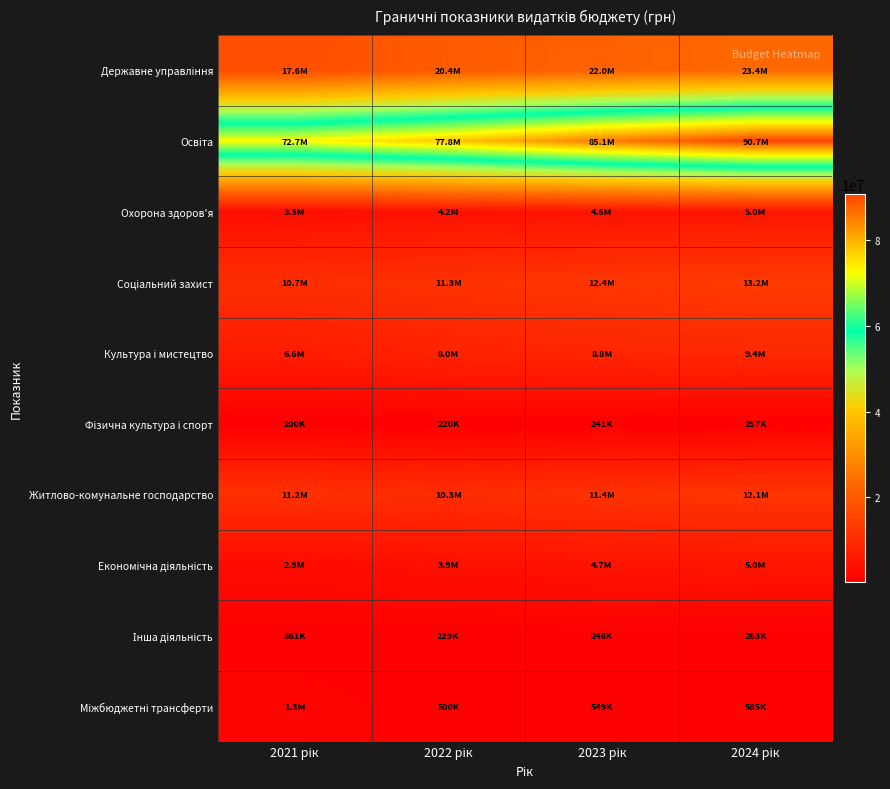

Which series has the largest range (max minus min)?

Освіта